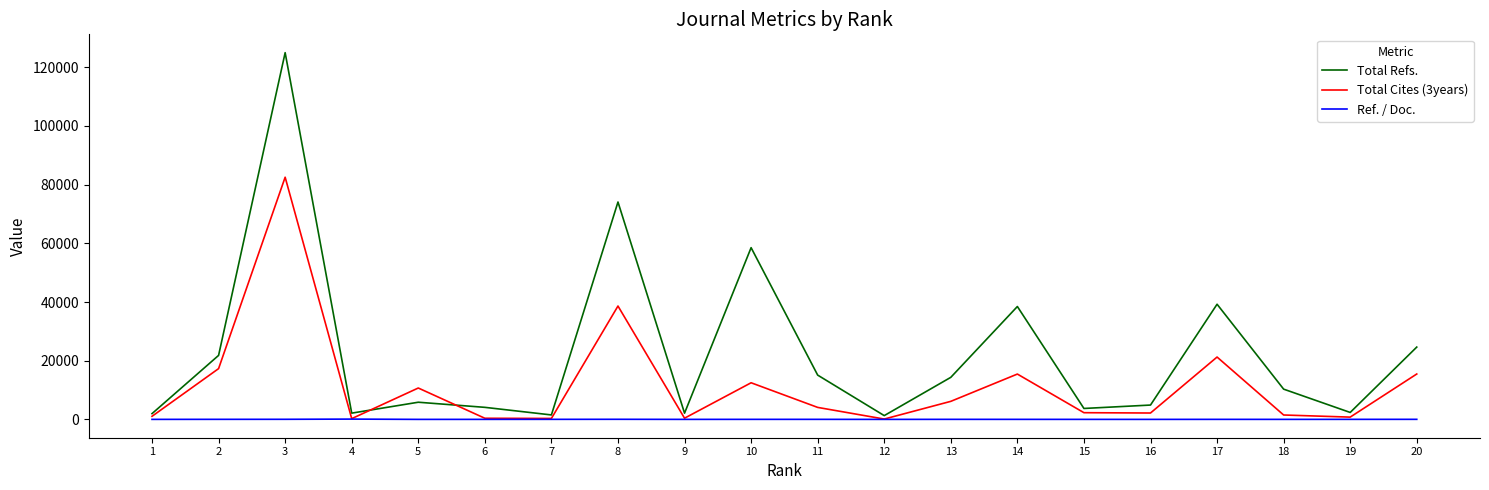

What is the average value of the Total Cites (3years) series?

11672